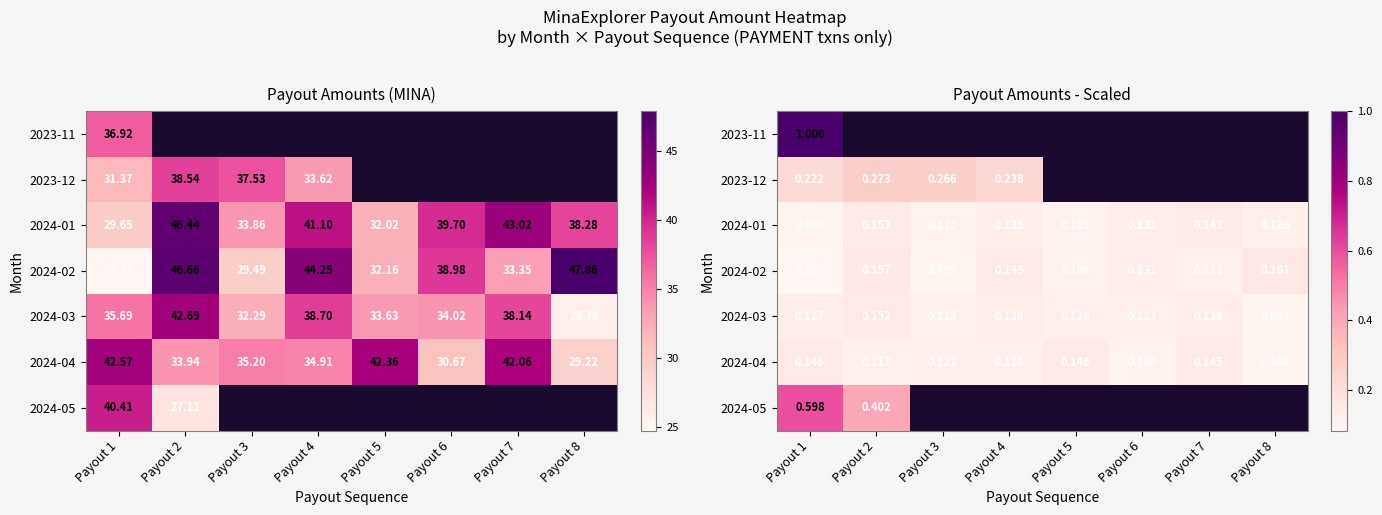

Count the number of categories in the chart.

8